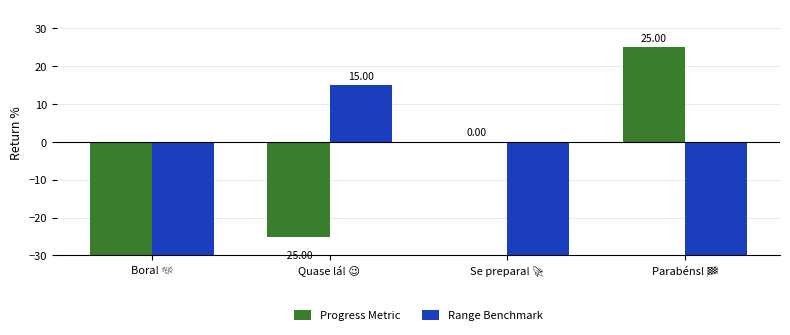

Rank the series by their maximum value, from lowest to highest.

Range Benchmark, Progress Metric